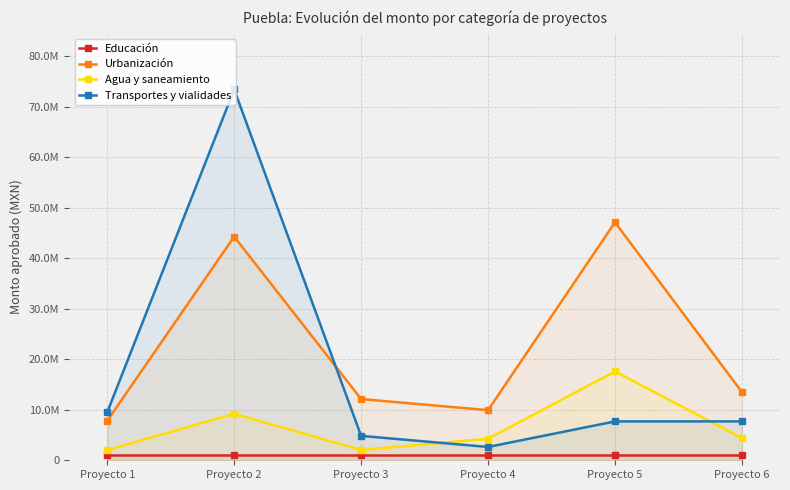

True or false: Transportes y vialidades has more than 0 interior local peaks.

True